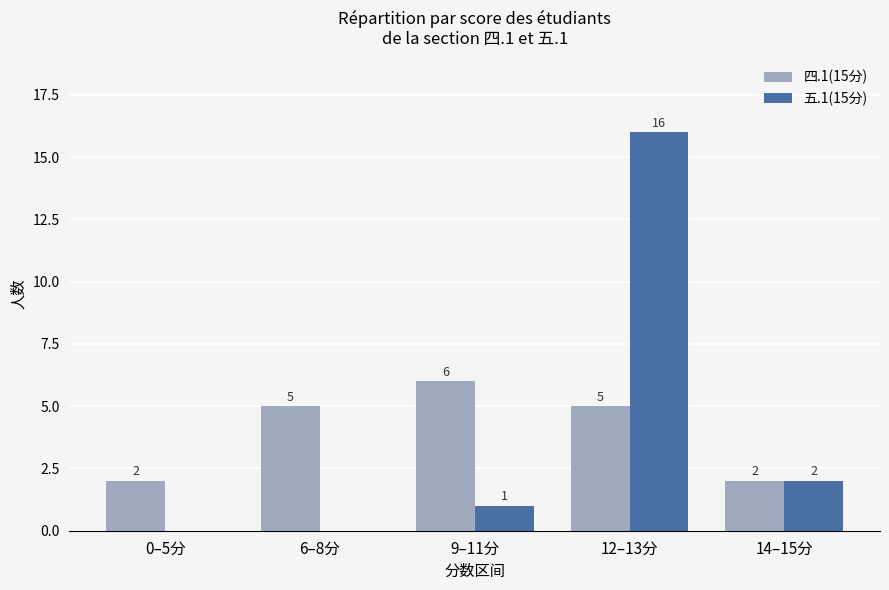

How many data points does each series have?

5